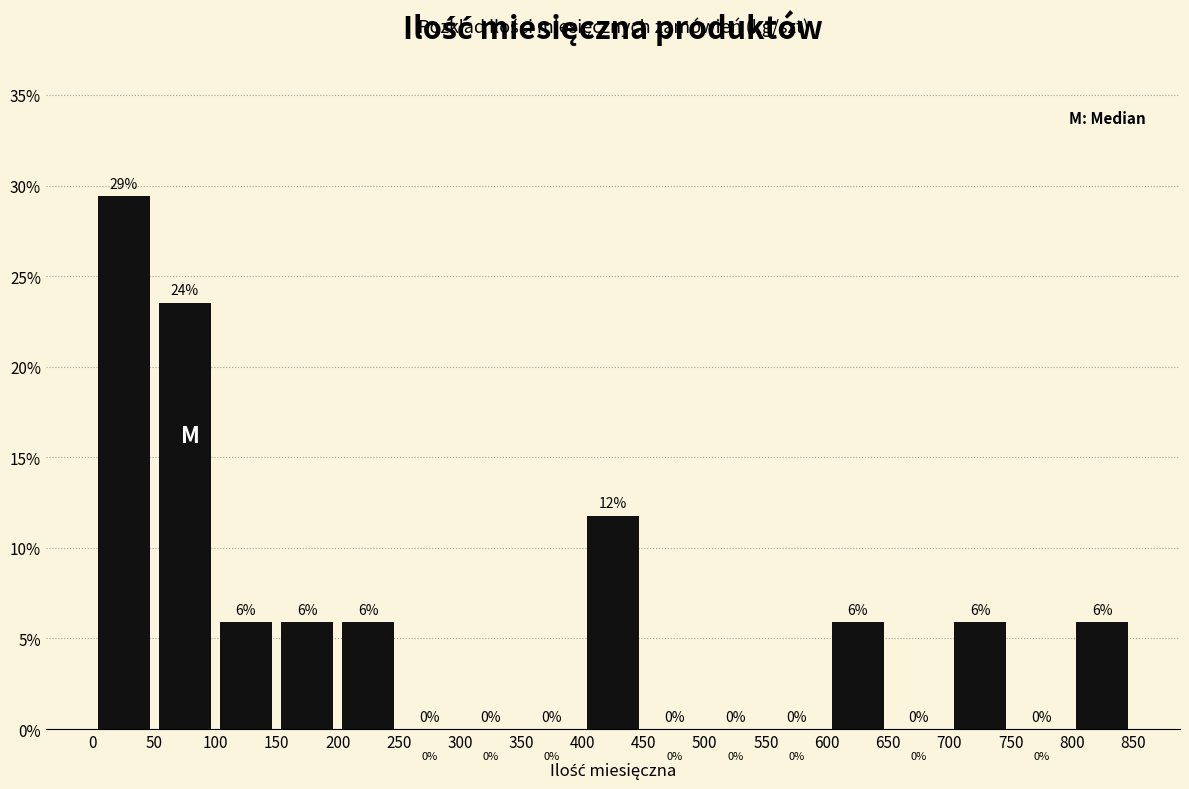

Which range on the x-axis has the tallest bar?

0 to 50